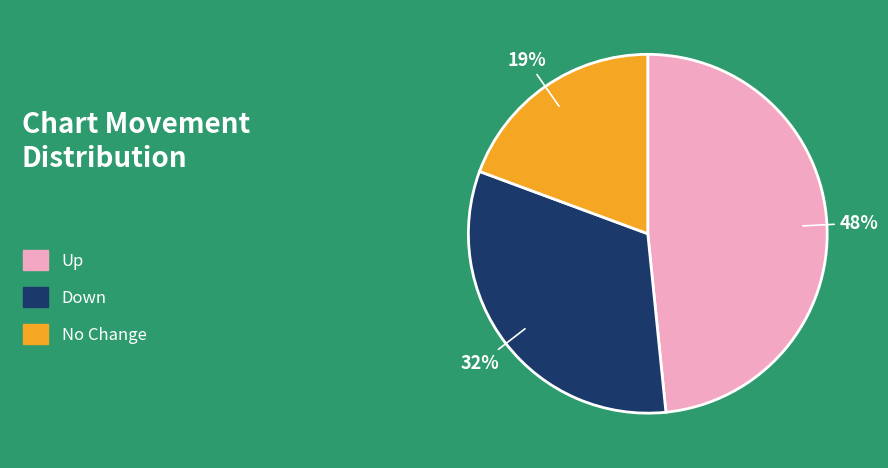

Combined, do Down and No Change account for over 50%?

Yes